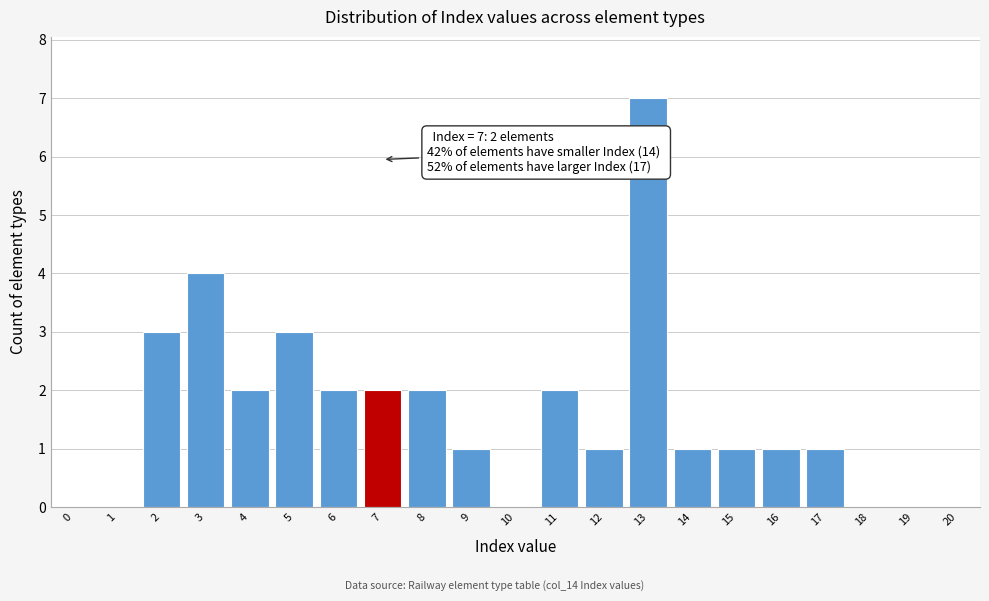

Reading right to left, extract all data points from this chart.

20=0	19=0	18=0	17=1	16=1	15=1	14=1	13=7	12=1	11=2	10=0	9=1	8=2	7=2	6=2	5=3	4=2	3=4	2=3	1=0	0=0